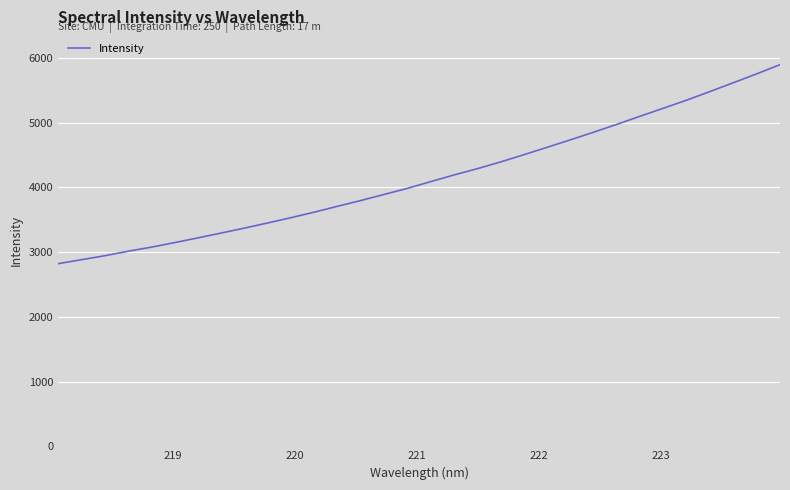

What is the difference between the maximum and minimum values?

3074.2